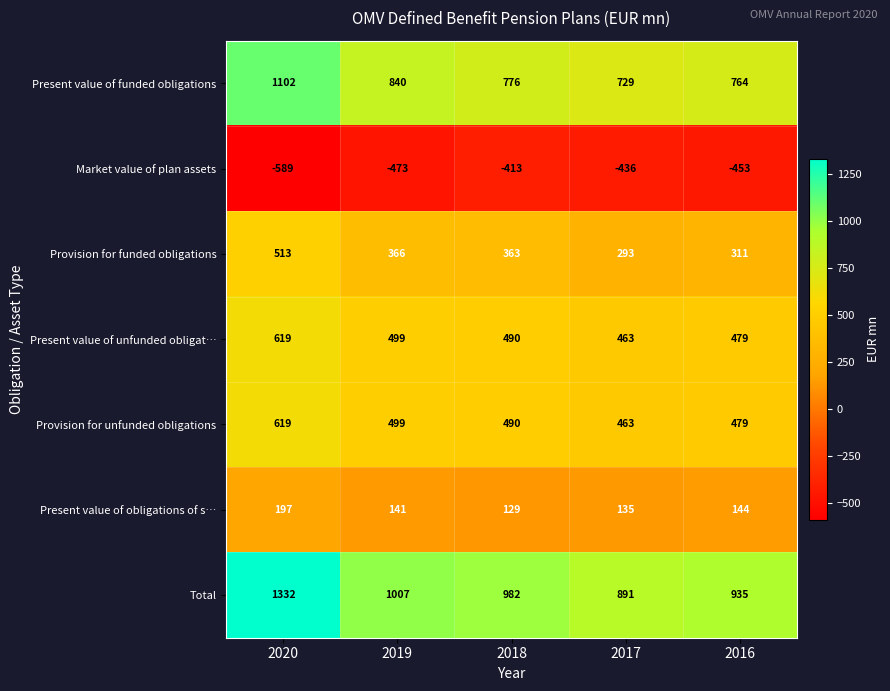

What is the sum of the Market value of plan assets values at 2017 and 2016?

-889